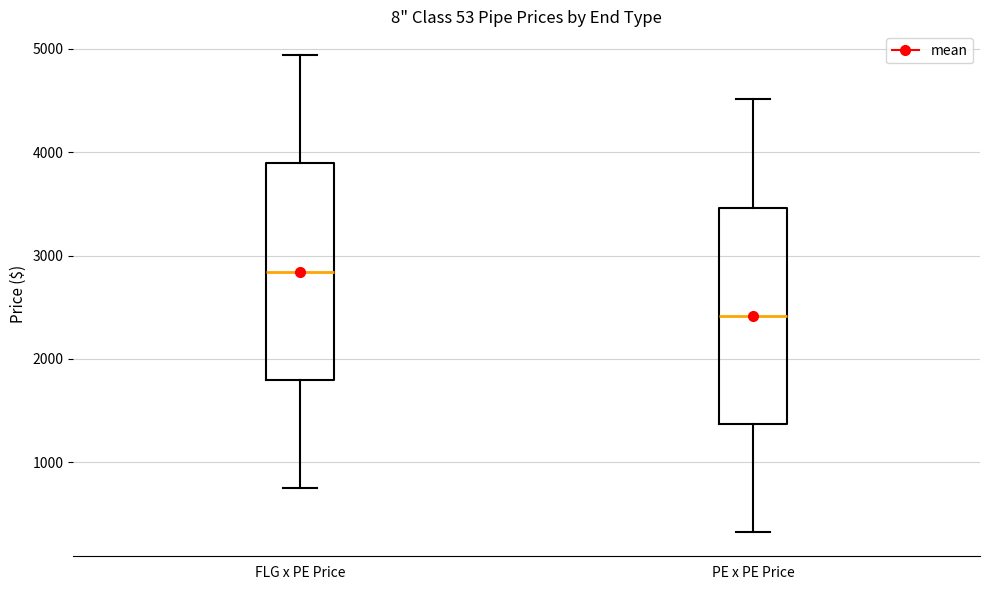

Where is the lower edge of the box for FLG x PE Price on the y-axis? The values are not printed on the chart, so give them approximately, as read against the axis.

1800